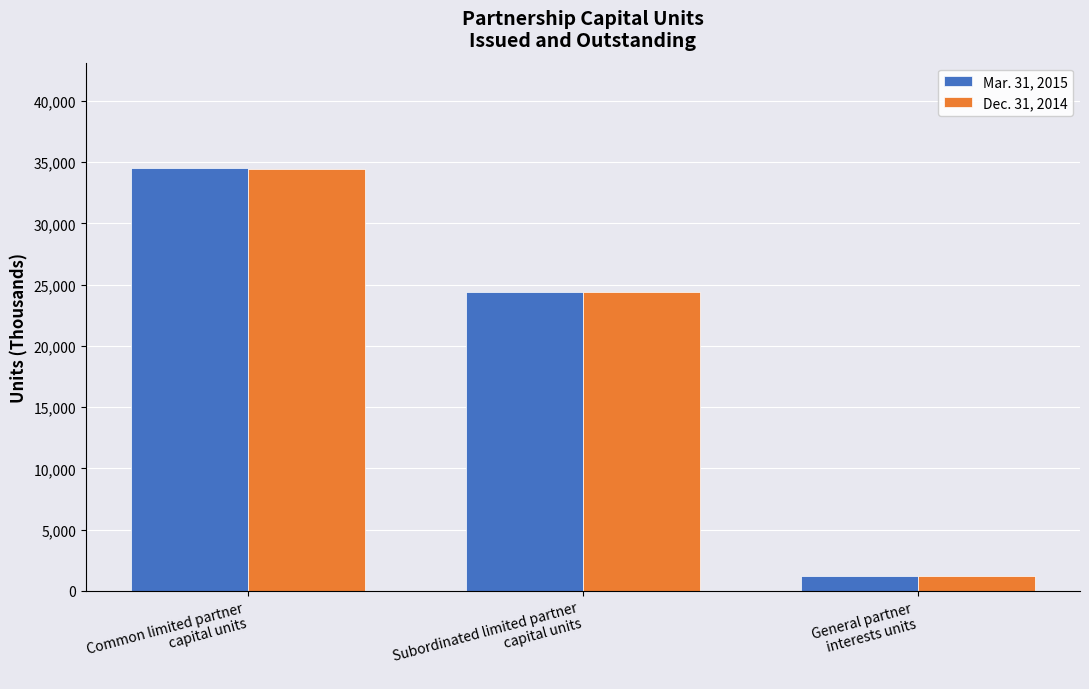

What is the maximum value shown in the chart?

34495